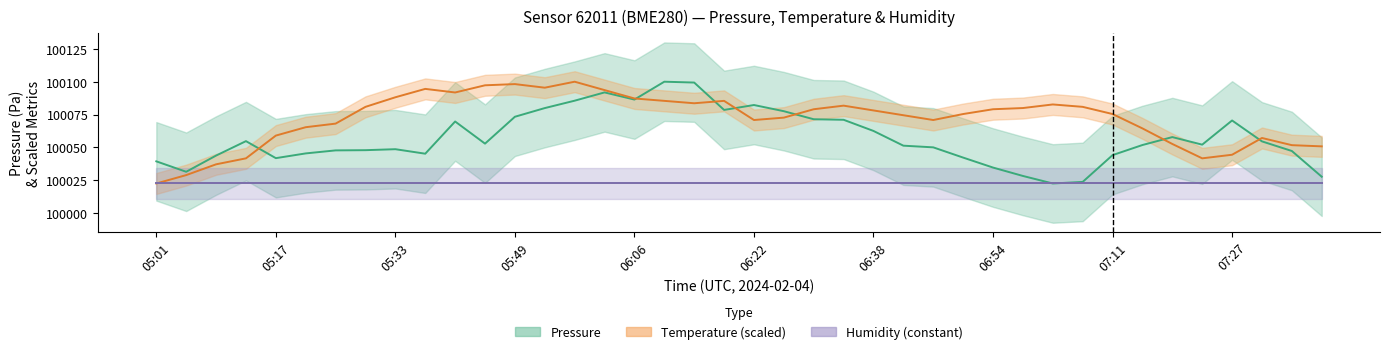

True or false: Pressure and Humidity cross at least once.

False